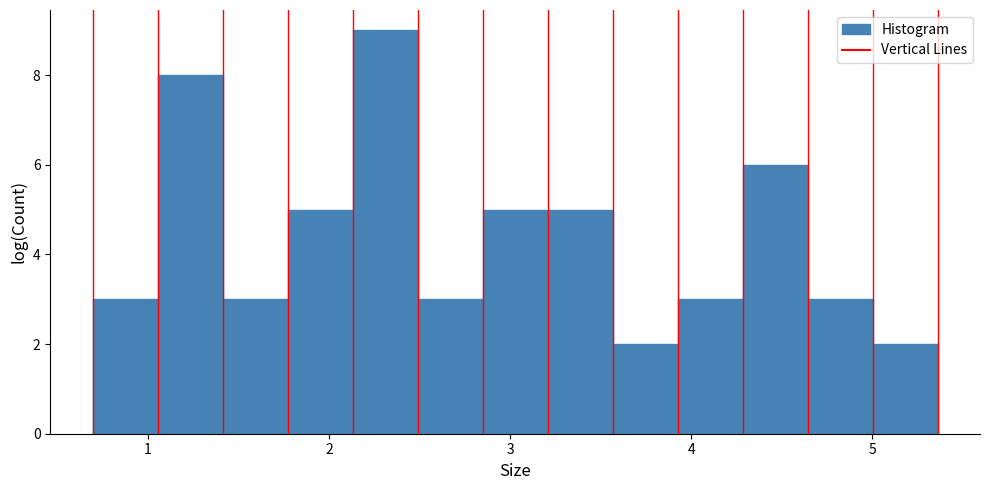

Around what value on the x-axis is the tallest bar? Give the approximate position of its centre, as read against the axis.

2.3